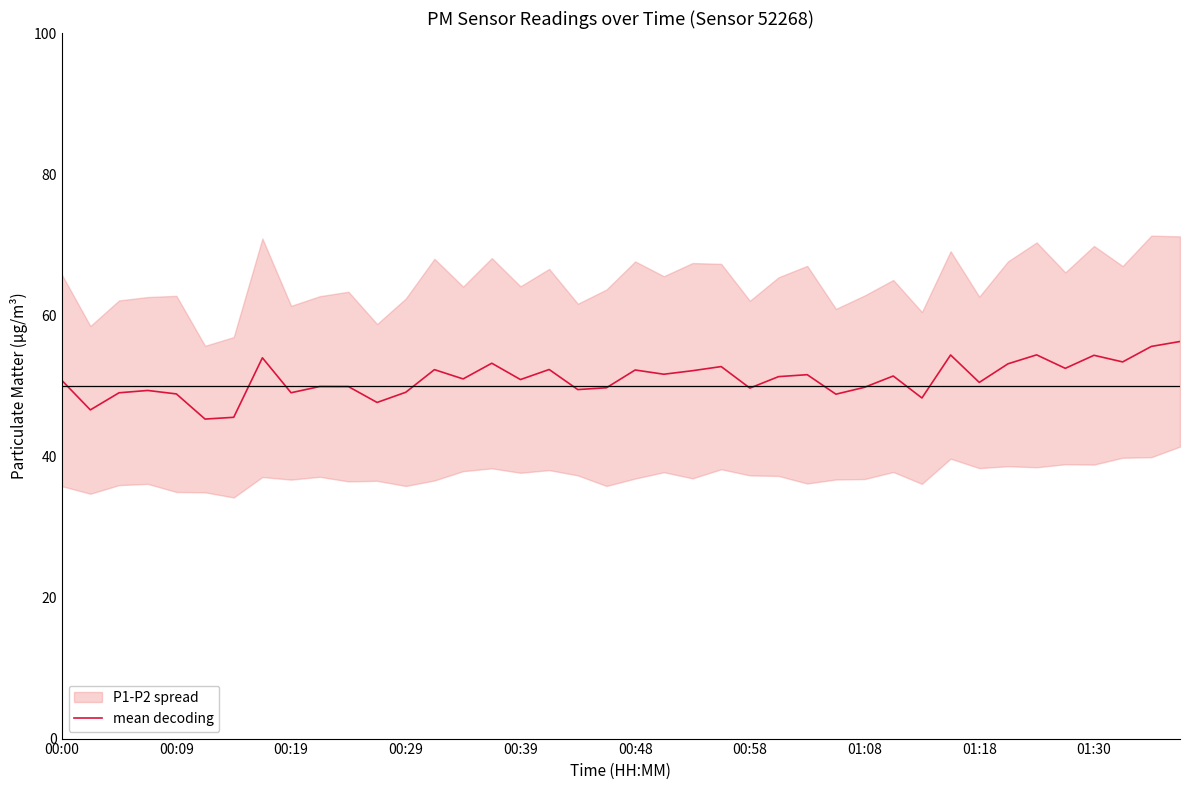

Which has a higher value, 31 or 10?

31